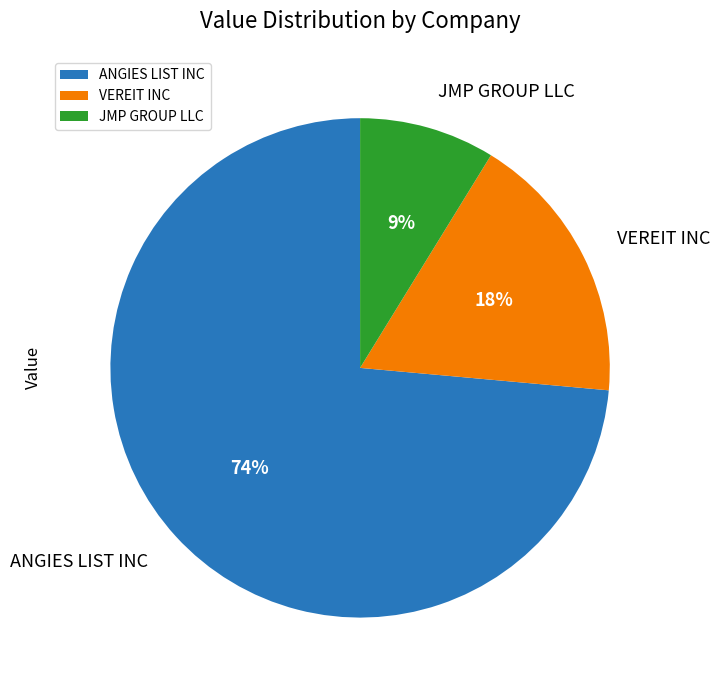

Combined, do JMP GROUP LLC and VEREIT INC account for over 50%?

No